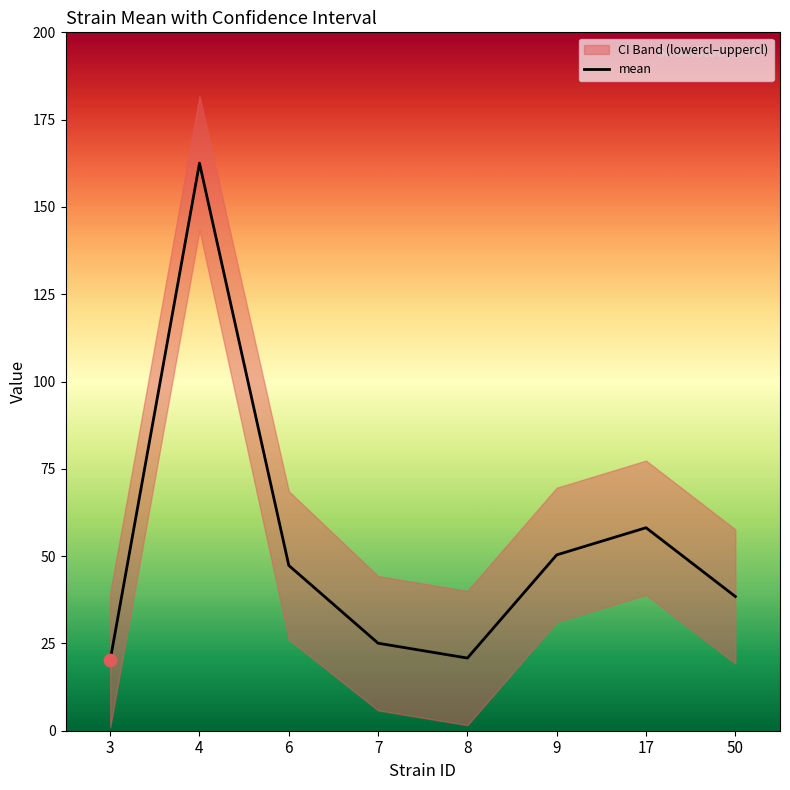

Approximately how many times larger is the value at 9 compared to 6?

1.1